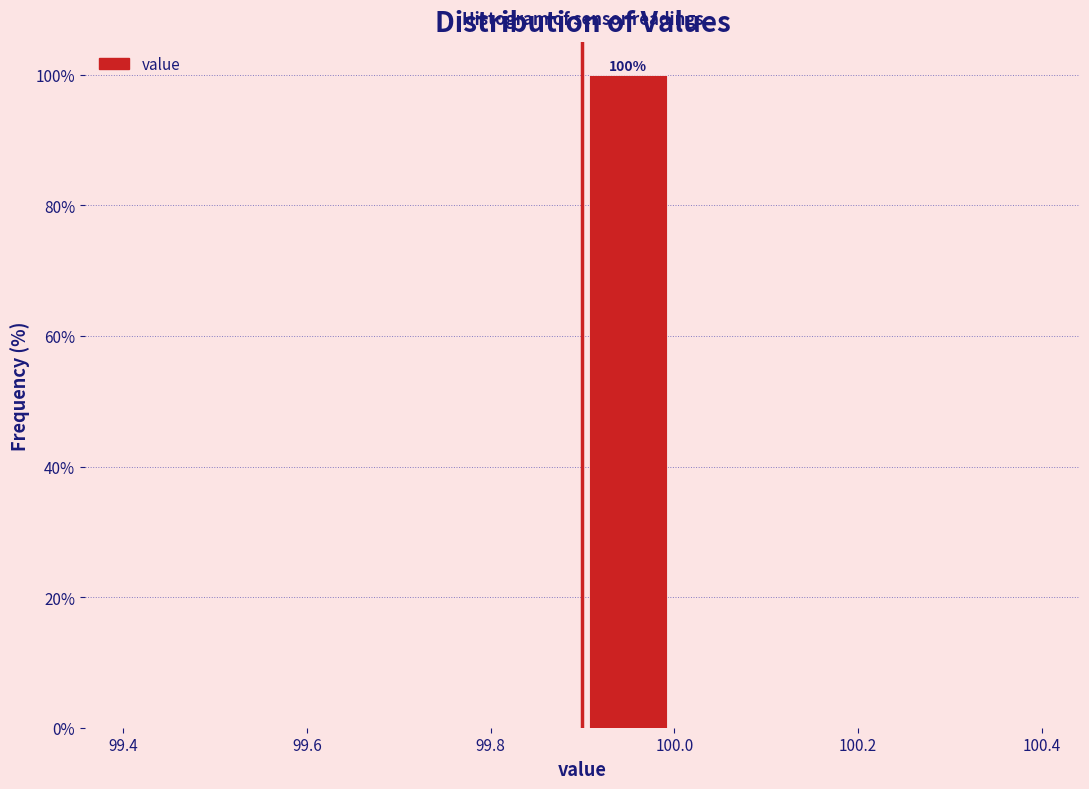

Which range on the x-axis has the tallest bar?

99.9 to 100.0